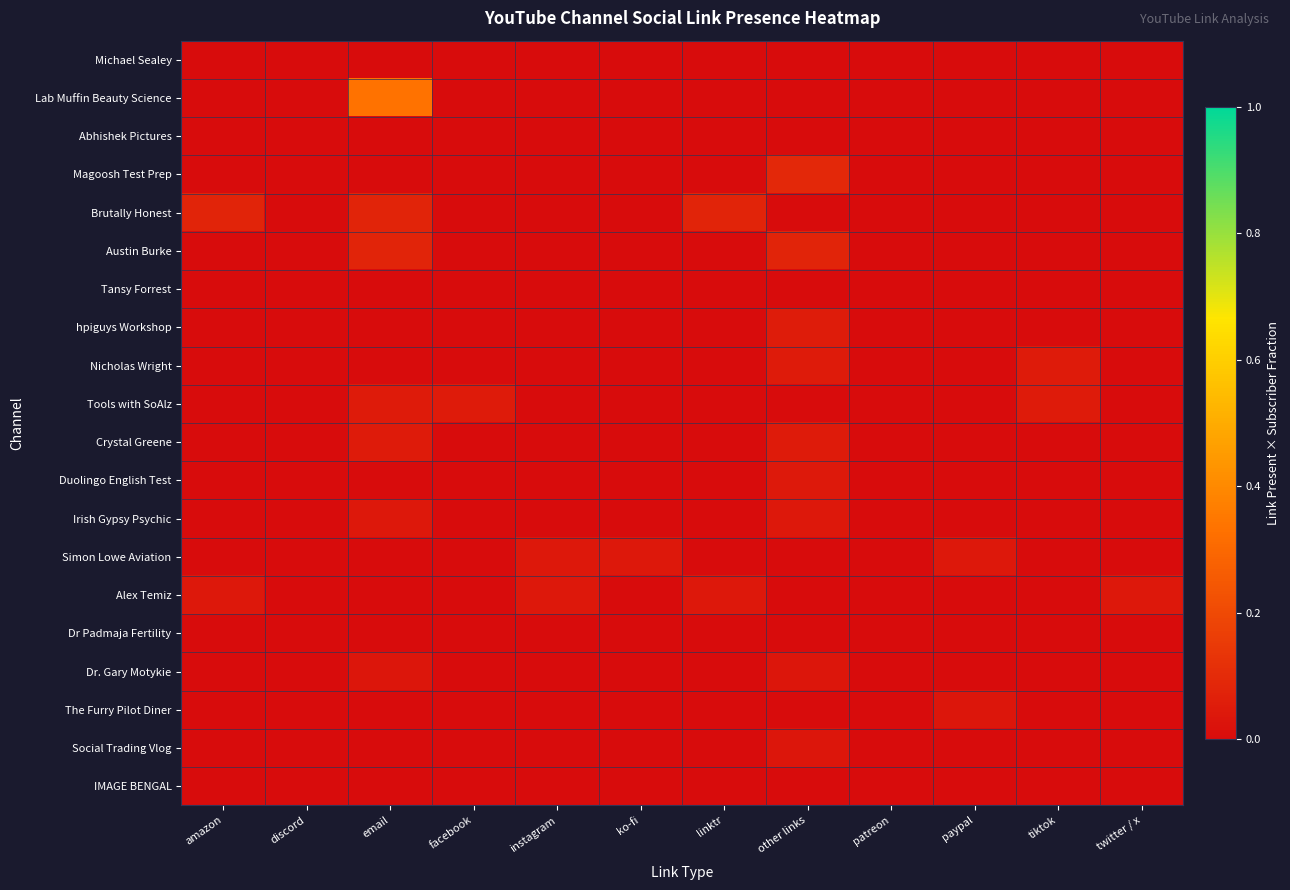

Reading left to right, extract all data points from this chart.

Michael Sealey: amazon=0.0	discord=0.0	email=0.0	facebook=0.0	instagram=0.0	ko-fi=0.0	linktr=0.0	other links=0.0	patreon=0.0	paypal=0.0	tiktok=0.0	twitter / x=0.0
Lab Muffin Beauty Science: amazon=0.0	discord=0.0	email=0.3	facebook=0.0	instagram=0.0	ko-fi=0.0	linktr=0.0	other links=0.0	patreon=0.0	paypal=0.0	tiktok=0.0	twitter / x=0.0
Abhishek Pictures: amazon=0.0	discord=0.0	email=0.0	facebook=0.0	instagram=0.0	ko-fi=0.0	linktr=0.0	other links=0.0	patreon=0.0	paypal=0.0	tiktok=0.0	twitter / x=0.0
Magoosh Test Prep: amazon=0.0	discord=0.0	email=0.0	facebook=0.0	instagram=0.0	ko-fi=0.0	linktr=0.0	other links=0.1	patreon=0.0	paypal=0.0	tiktok=0.0	twitter / x=0.0
Brutally Honest: amazon=0.1	discord=0.0	email=0.1	facebook=0.0	instagram=0.0	ko-fi=0.0	linktr=0.1	other links=0.0	patreon=0.0	paypal=0.0	tiktok=0.0	twitter / x=0.0
Austin Burke: amazon=0.0	discord=0.0	email=0.1	facebook=0.0	instagram=0.0	ko-fi=0.0	linktr=0.0	other links=0.1	patreon=0.0	paypal=0.0	tiktok=0.0	twitter / x=0.0
Tansy Forrest: amazon=0.0	discord=0.0	email=0.0	facebook=0.0	instagram=0.0	ko-fi=0.0	linktr=0.0	other links=0.0	patreon=0.0	paypal=0.0	tiktok=0.0	twitter / x=0.0
hpiguys Workshop: amazon=0.0	discord=0.0	email=0.0	facebook=0.0	instagram=0.0	ko-fi=0.0	linktr=0.0	other links=0.1	patreon=0.0	paypal=0.0	tiktok=0.0	twitter / x=0.0
Nicholas Wright: amazon=0.0	discord=0.0	email=0.0	facebook=0.0	instagram=0.0	ko-fi=0.0	linktr=0.0	other links=0.0	patreon=0.0	paypal=0.0	tiktok=0.0	twitter / x=0.0
Tools with SoAlz: amazon=0.0	discord=0.0	email=0.0	facebook=0.0	instagram=0.0	ko-fi=0.0	linktr=0.0	other links=0.0	patreon=0.0	paypal=0.0	tiktok=0.0	twitter / x=0.0
Crystal Greene: amazon=0.0	discord=0.0	email=0.0	facebook=0.0	instagram=0.0	ko-fi=0.0	linktr=0.0	other links=0.0	patreon=0.0	paypal=0.0	tiktok=0.0	twitter / x=0.0
Duolingo English Test: amazon=0.0	discord=0.0	email=0.0	facebook=0.0	instagram=0.0	ko-fi=0.0	linktr=0.0	other links=0.0	patreon=0.0	paypal=0.0	tiktok=0.0	twitter / x=0.0
Irish Gypsy Psychic: amazon=0.0	discord=0.0	email=0.0	facebook=0.0	instagram=0.0	ko-fi=0.0	linktr=0.0	other links=0.0	patreon=0.0	paypal=0.0	tiktok=0.0	twitter / x=0.0
Simon Lowe Aviation: amazon=0.0	discord=0.0	email=0.0	facebook=0.0	instagram=0.0	ko-fi=0.0	linktr=0.0	other links=0.0	patreon=0.0	paypal=0.0	tiktok=0.0	twitter / x=0.0
Alex Temiz: amazon=0.0	discord=0.0	email=0.0	facebook=0.0	instagram=0.0	ko-fi=0.0	linktr=0.0	other links=0.0	patreon=0.0	paypal=0.0	tiktok=0.0	twitter / x=0.0
Dr Padmaja Fertility: amazon=0.0	discord=0.0	email=0.0	facebook=0.0	instagram=0.0	ko-fi=0.0	linktr=0.0	other links=0.0	patreon=0.0	paypal=0.0	tiktok=0.0	twitter / x=0.0
Dr. Gary Motykie: amazon=0.0	discord=0.0	email=0.0	facebook=0.0	instagram=0.0	ko-fi=0.0	linktr=0.0	other links=0.0	patreon=0.0	paypal=0.0	tiktok=0.0	twitter / x=0.0
The Furry Pilot Diner: amazon=0.0	discord=0.0	email=0.0	facebook=0.0	instagram=0.0	ko-fi=0.0	linktr=0.0	other links=0.0	patreon=0.0	paypal=0.0	tiktok=0.0	twitter / x=0.0
Social Trading Vlog: amazon=0.0	discord=0.0	email=0.0	facebook=0.0	instagram=0.0	ko-fi=0.0	linktr=0.0	other links=0.0	patreon=0.0	paypal=0.0	tiktok=0.0	twitter / x=0.0
IMAGE BENGAL: amazon=0.0	discord=0.0	email=0.0	facebook=0.0	instagram=0.0	ko-fi=0.0	linktr=0.0	other links=0.0	patreon=0.0	paypal=0.0	tiktok=0.0	twitter / x=0.0